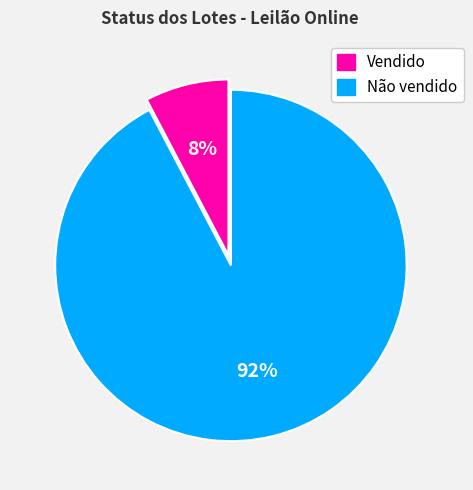

How many segments does this pie chart have?

2